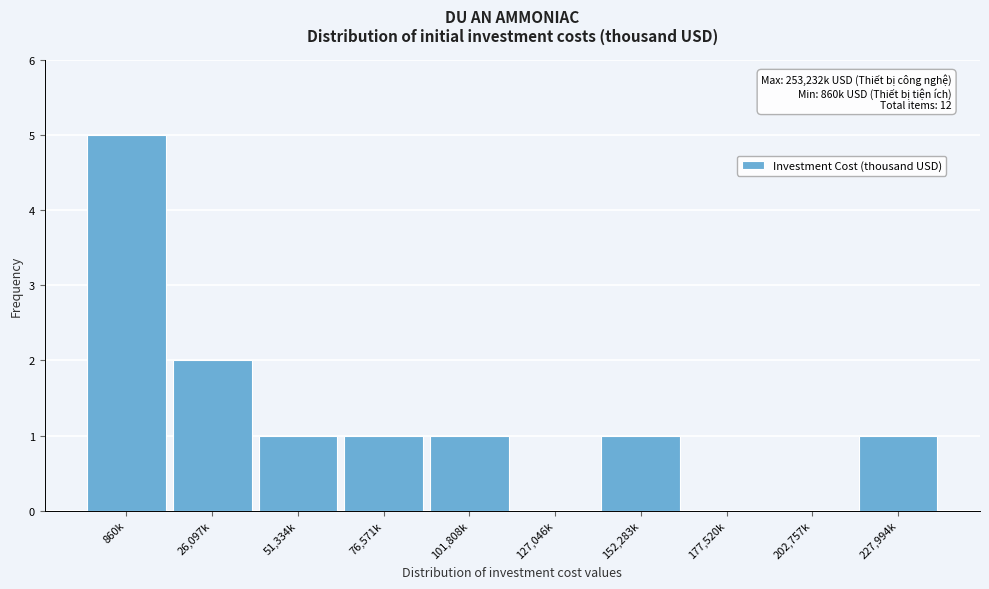

Reading left to right, list all the values displayed in this chart.

860k=5	26,097k=2	51,334k=1	76,571k=1	101,808k=1	127,046k=0	152,283k=1	177,520k=0	202,757k=0	227,994k=1